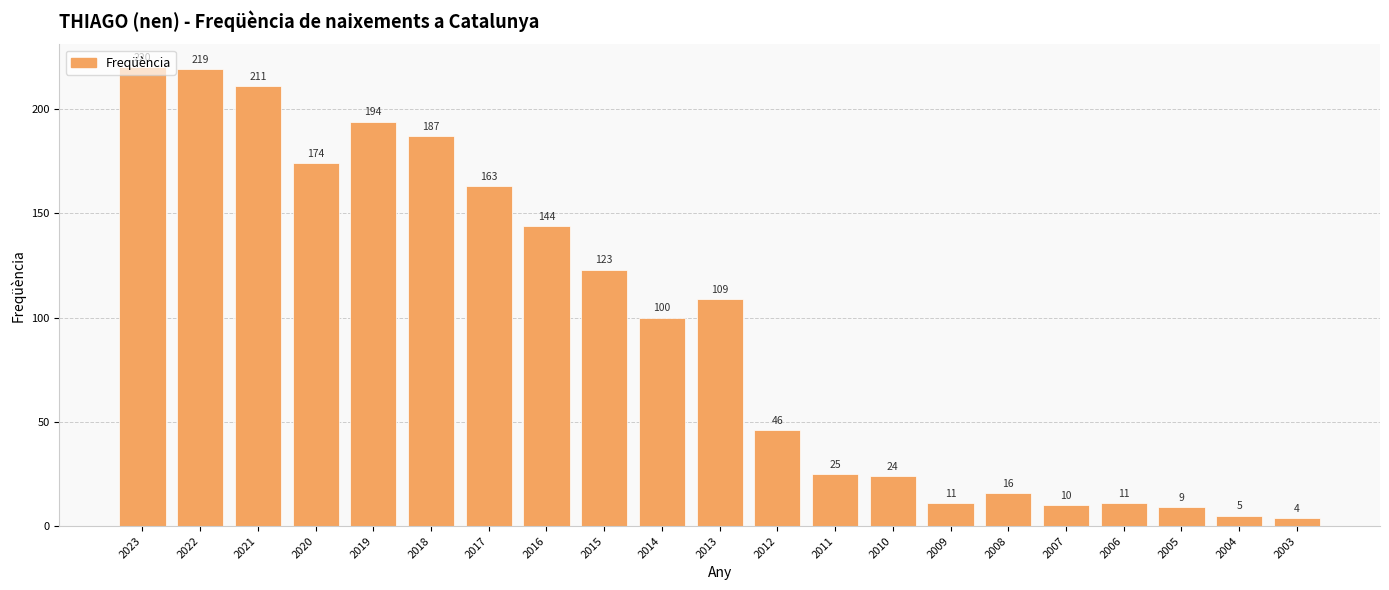

The chart shows a value of 305 at 2023. True or false?

False